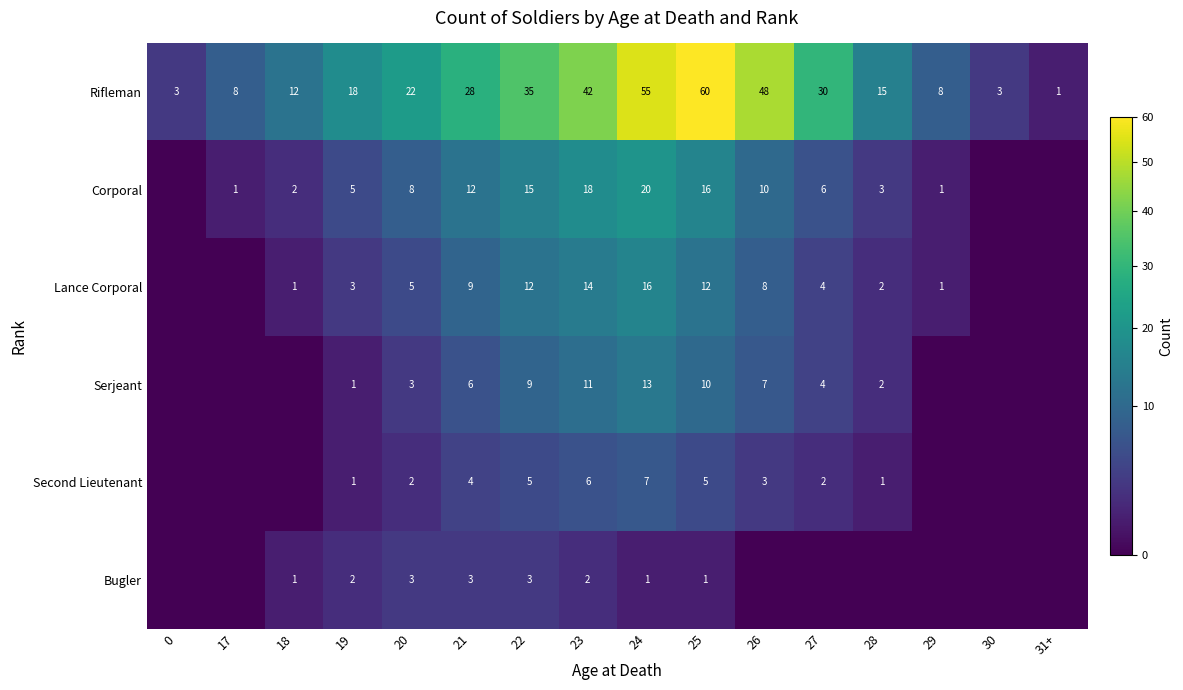

What is the difference between the maximum and minimum values in the Rifleman series?

59